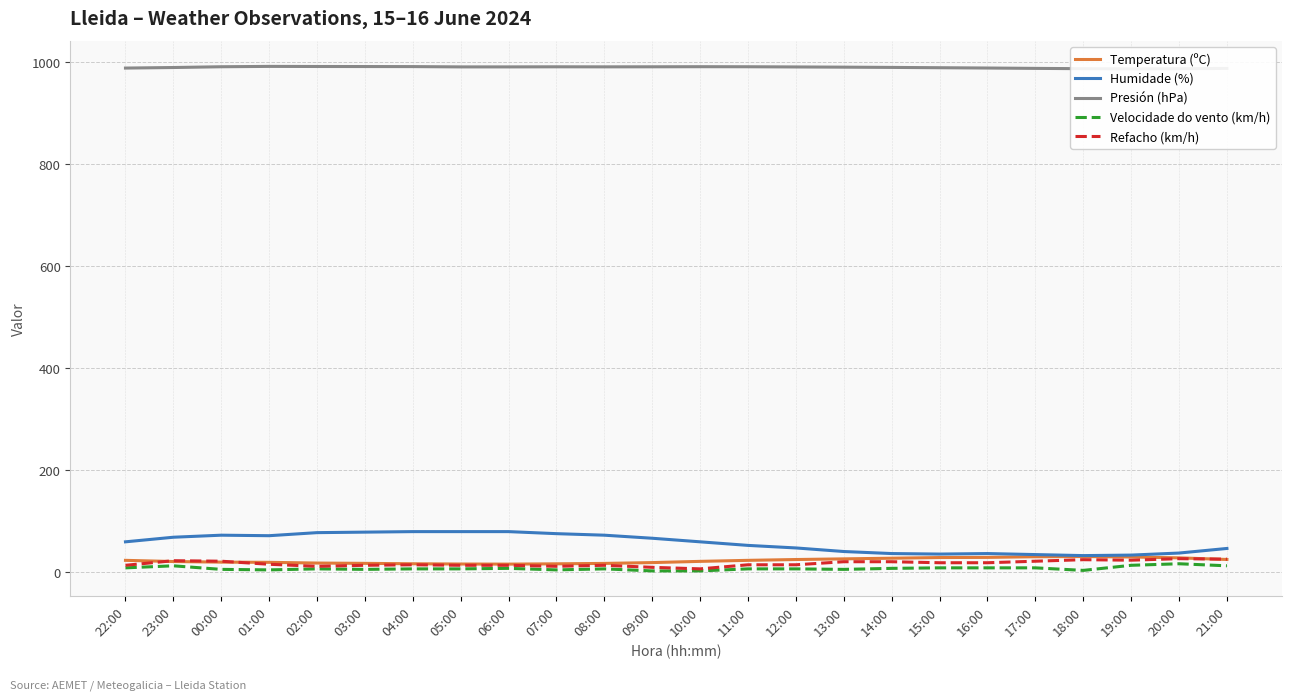

Where does the Humidade (%) series first go above 60?

23:00